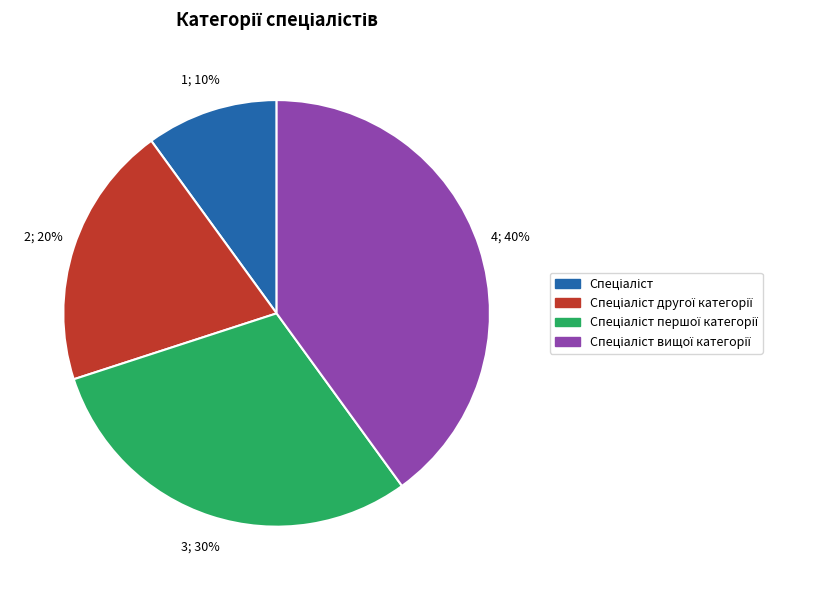

Does any single category account for the majority?

No